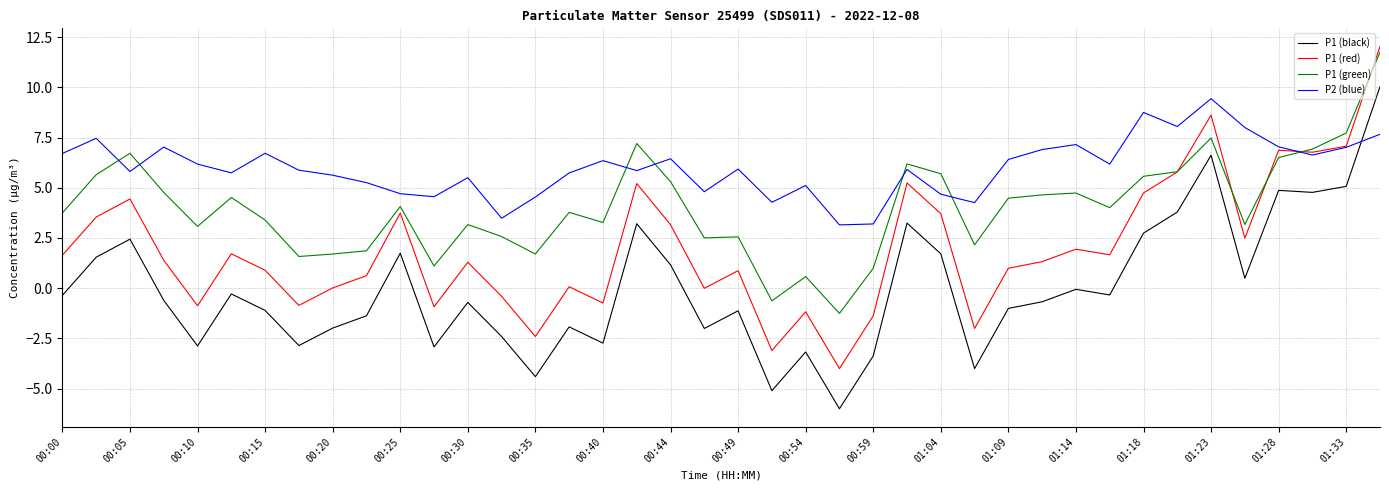

Which series ends up on top after the final intersection of P1 (red) and P2 (blue)?

P1 (red)